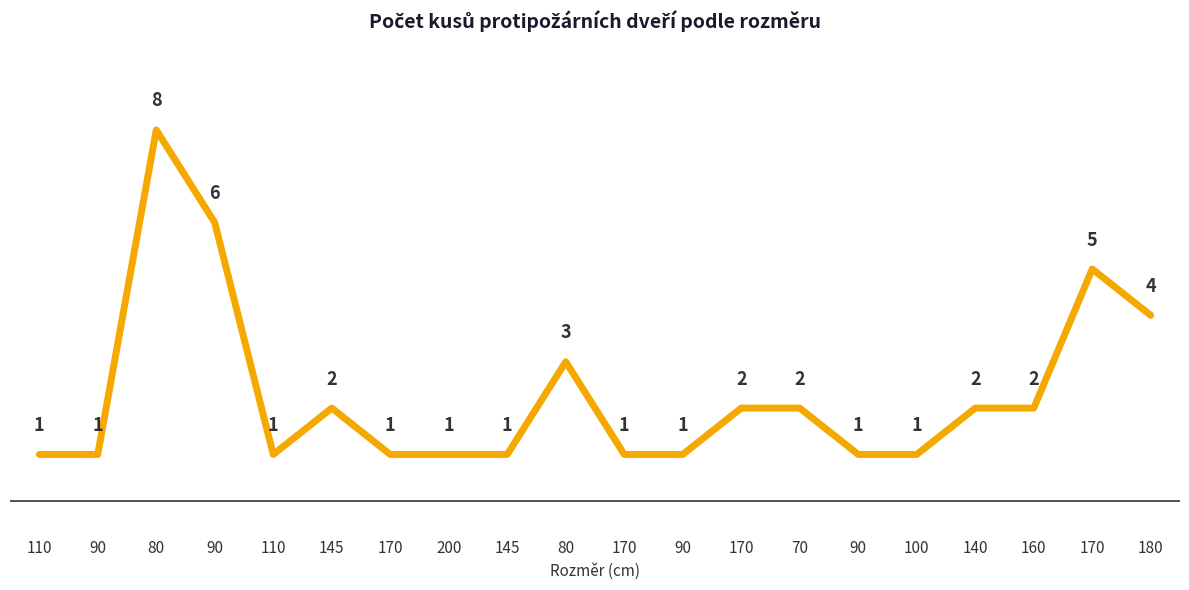

What is the difference between the second highest and minimum values?

5